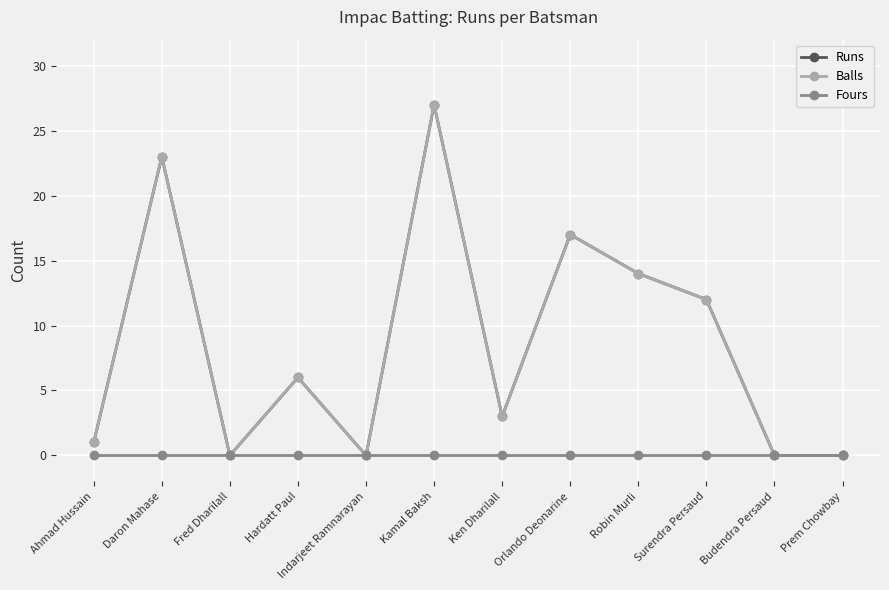

Is this an area chart (filled region under the line)?

No